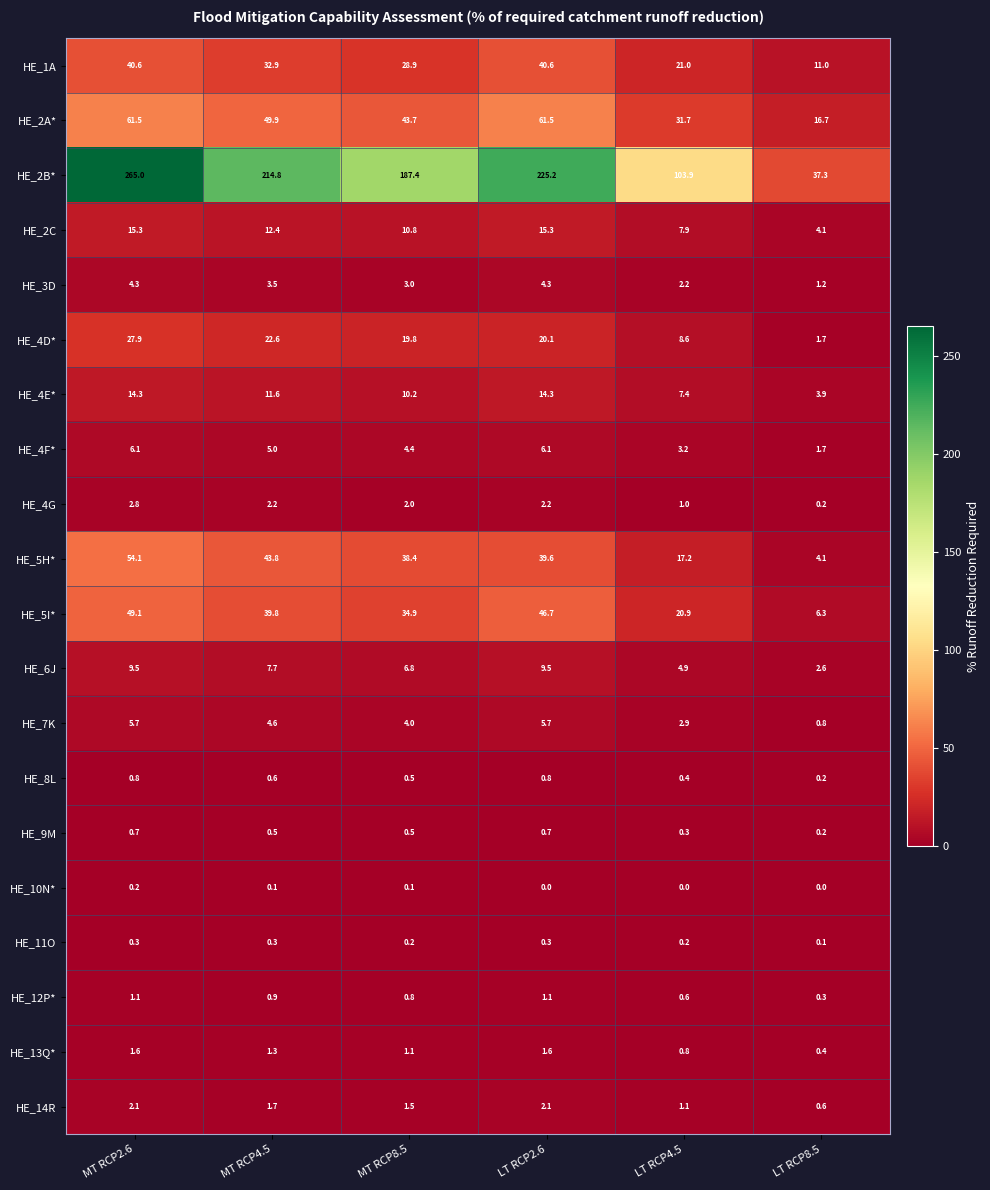

Rank the series at MT RCP4.5 from highest to lowest value.

HE_2B*, HE_2A*, HE_5H*, HE_5I*, HE_1A, HE_4D*, HE_2C, HE_4E*, HE_6J, HE_4F*, HE_7K, HE_3D, HE_4G, HE_14R, HE_13Q*, HE_12P*, HE_8L, HE_9M, HE_11O, HE_10N*